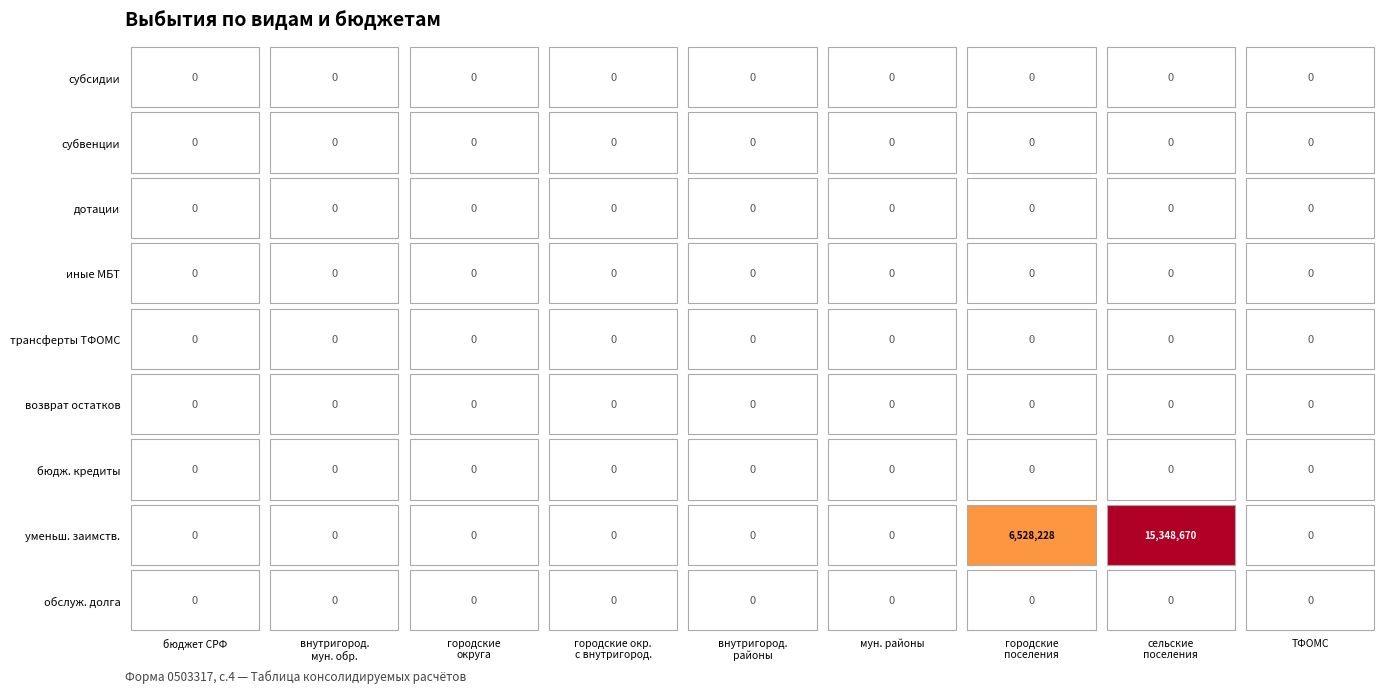

At how many categories does at least one series exceed 14322769?

1